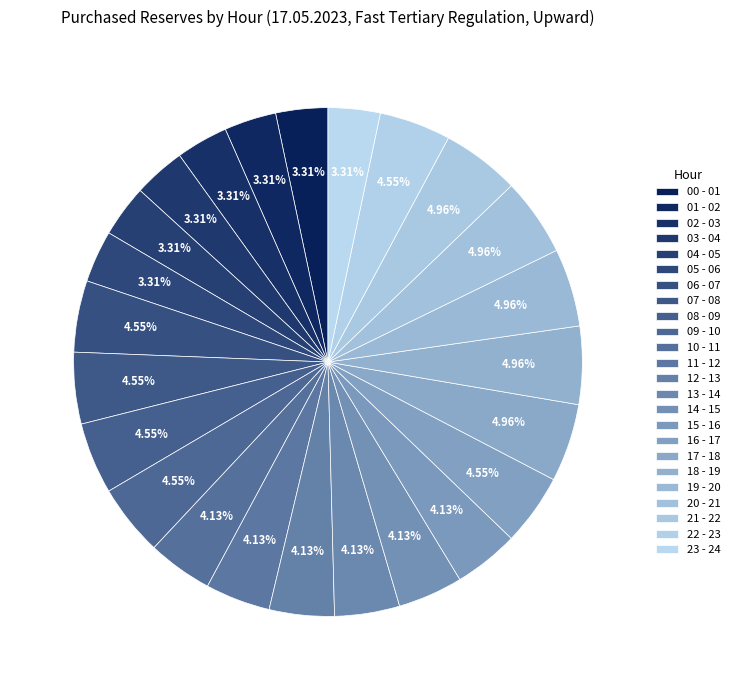

How many slices are in this pie chart?

24